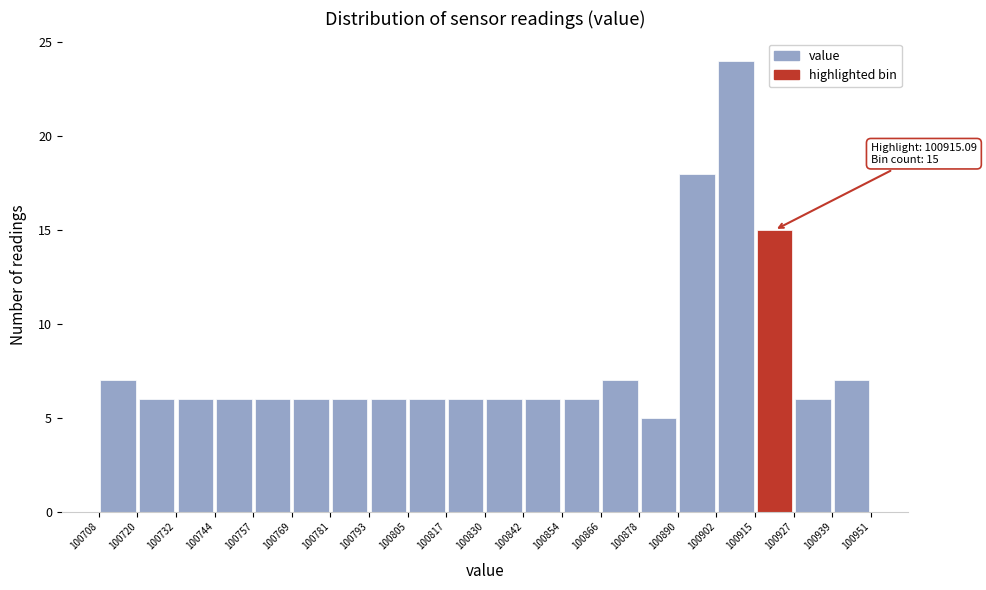

Over which range of the x-axis is the bar tallest?

100902 to 100915